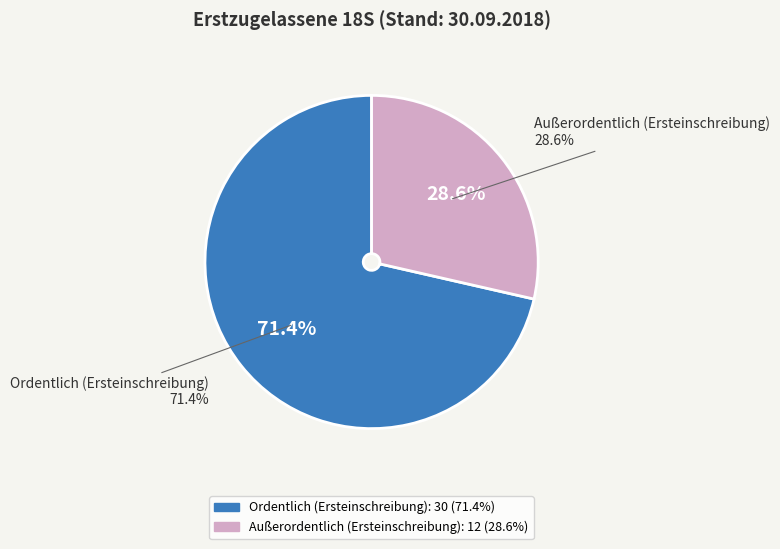

Do Ordentlich (Ersteinschreibung) and Außerordentlich (Ersteinschreibung) together represent more than half of the pie?

Yes